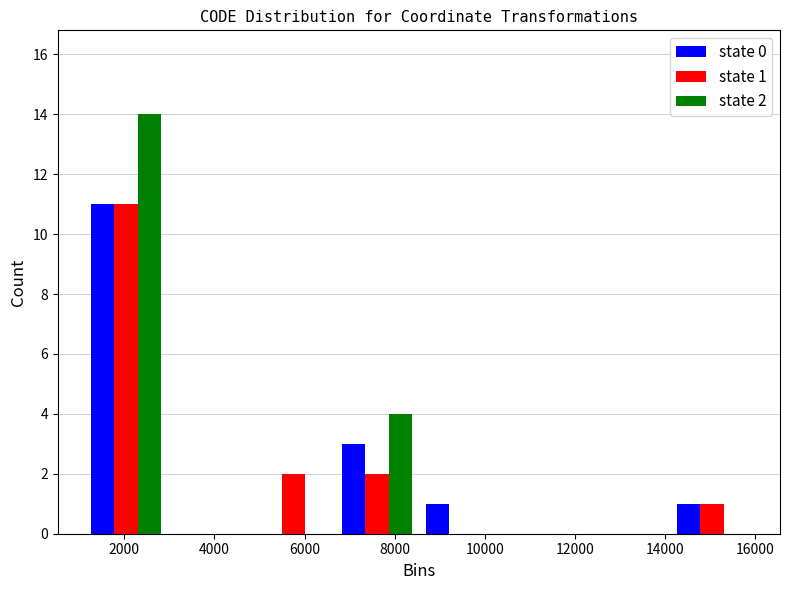

In the state 1 series, which range on the x-axis has the tallest bar?

1200 to 3000